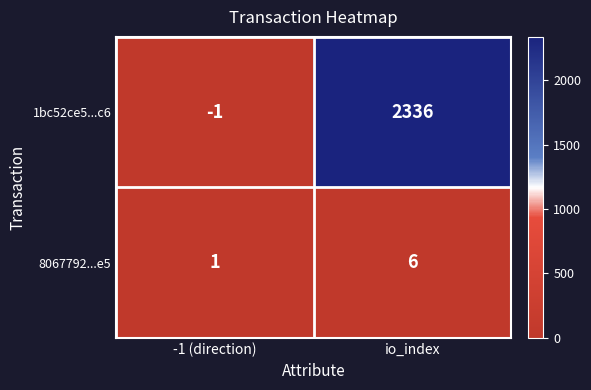

How many distinct data groups are displayed?

2